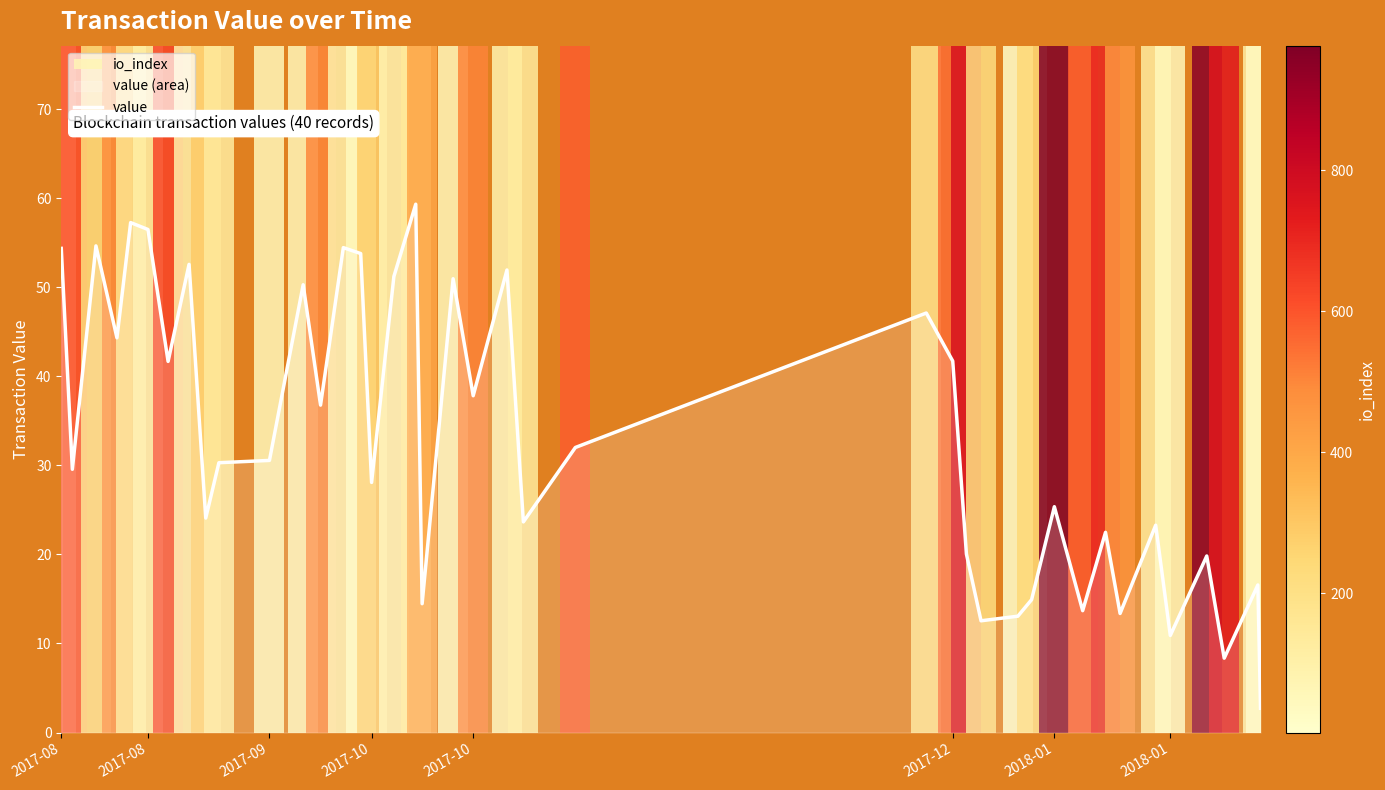

How many points are lower than both their immediate neighbors (excluding endpoints)?

14